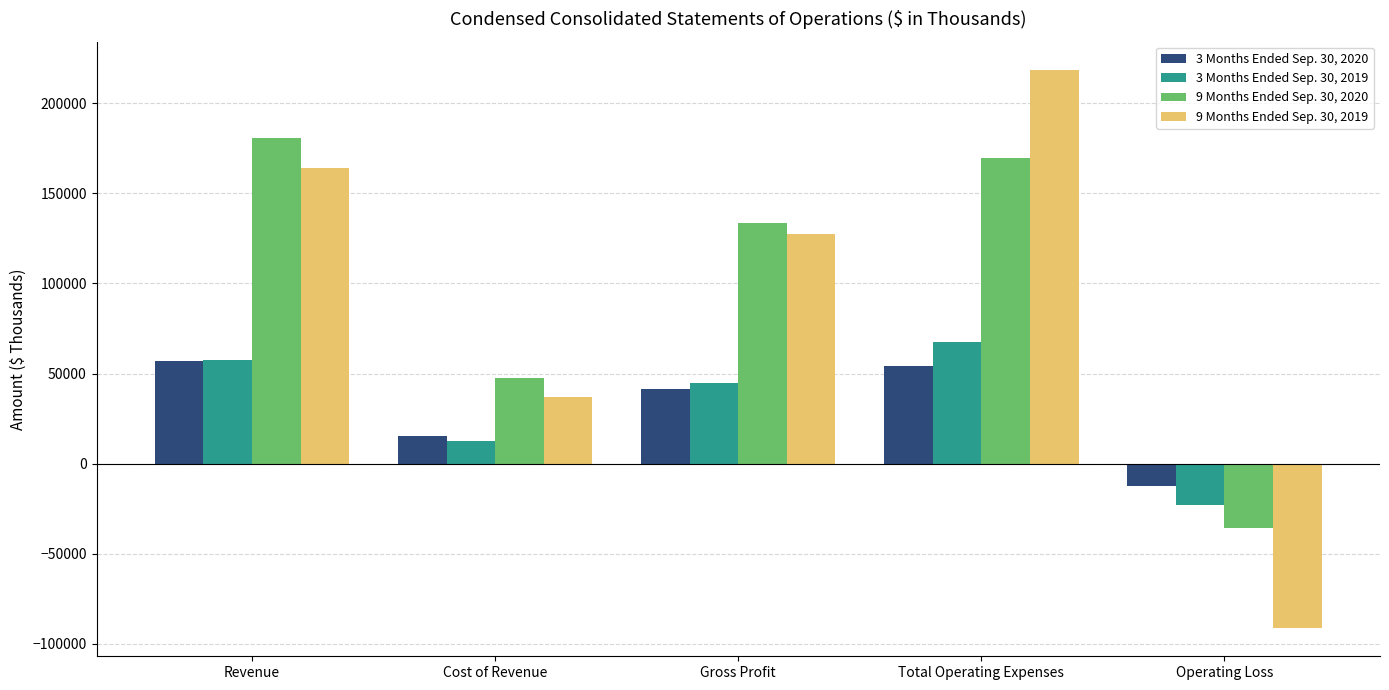

What is the spread (max minus min) of values at Cost of Revenue?

34723